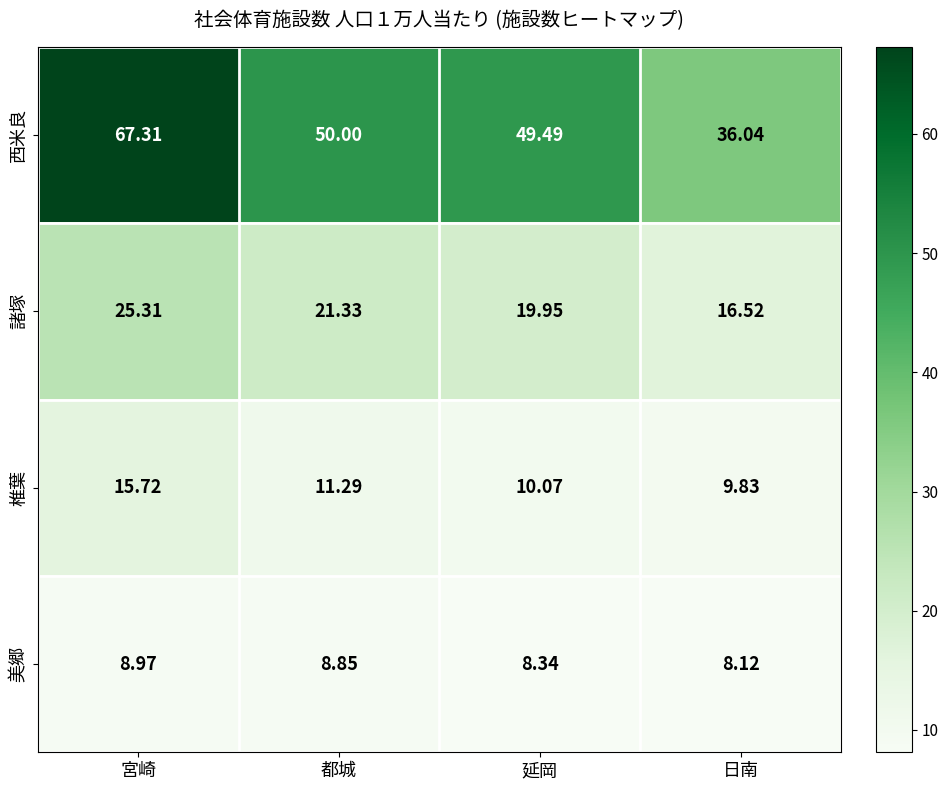

Which category has the lowest value across all series?

日南